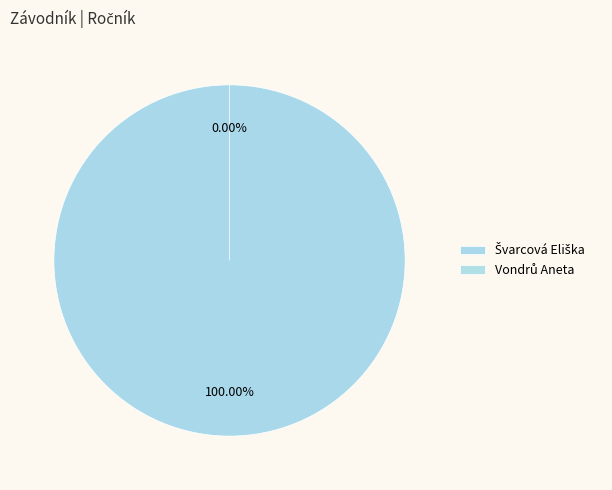

Is it true that Vondrů Aneta is 1% of the pie?

False